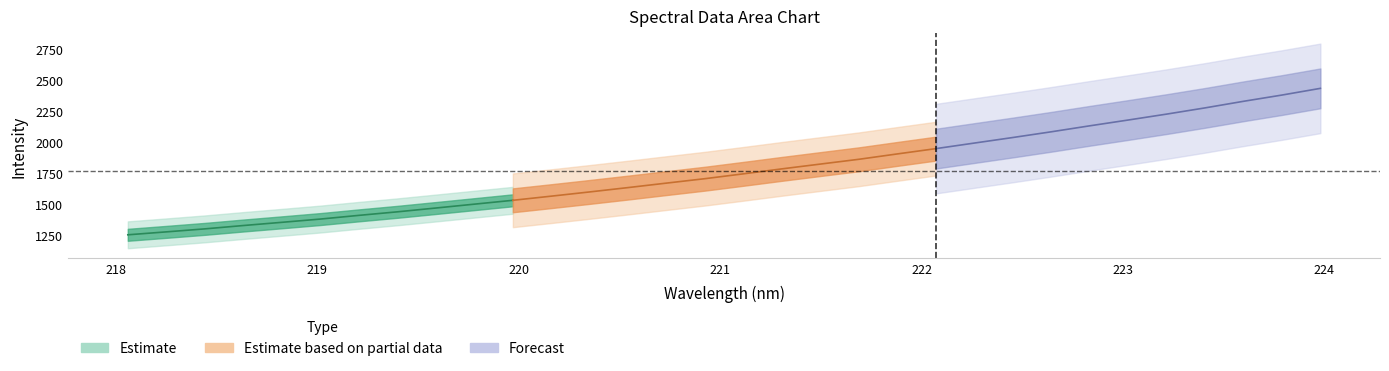

True or false: y and x cross at least once.

False